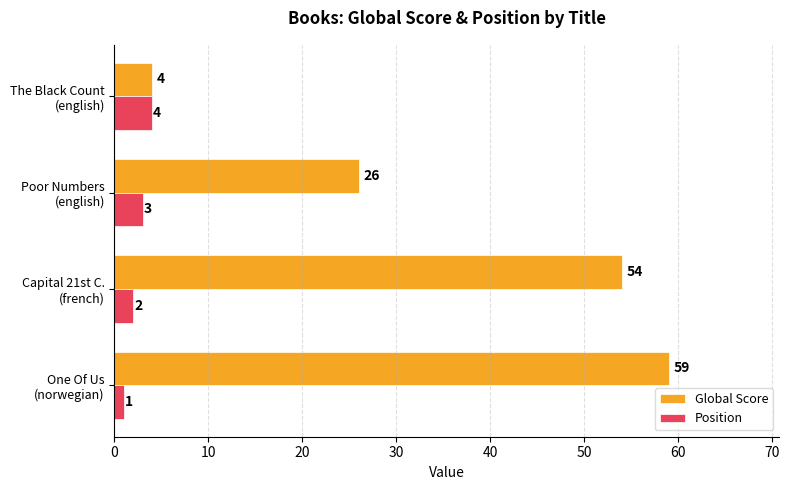

What is the average value of the Global Score series?

36